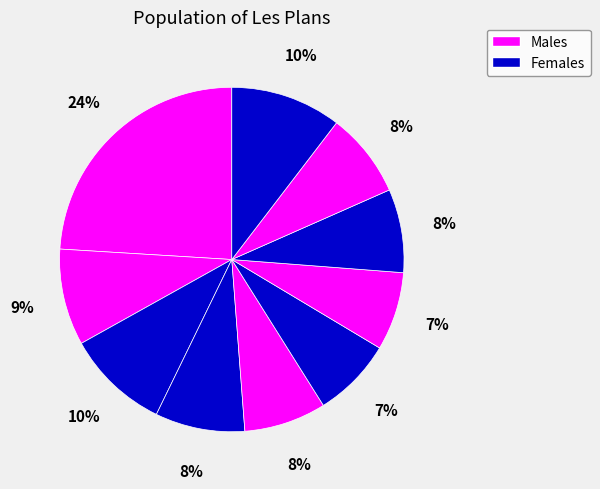

How many segments does this pie chart have?

10